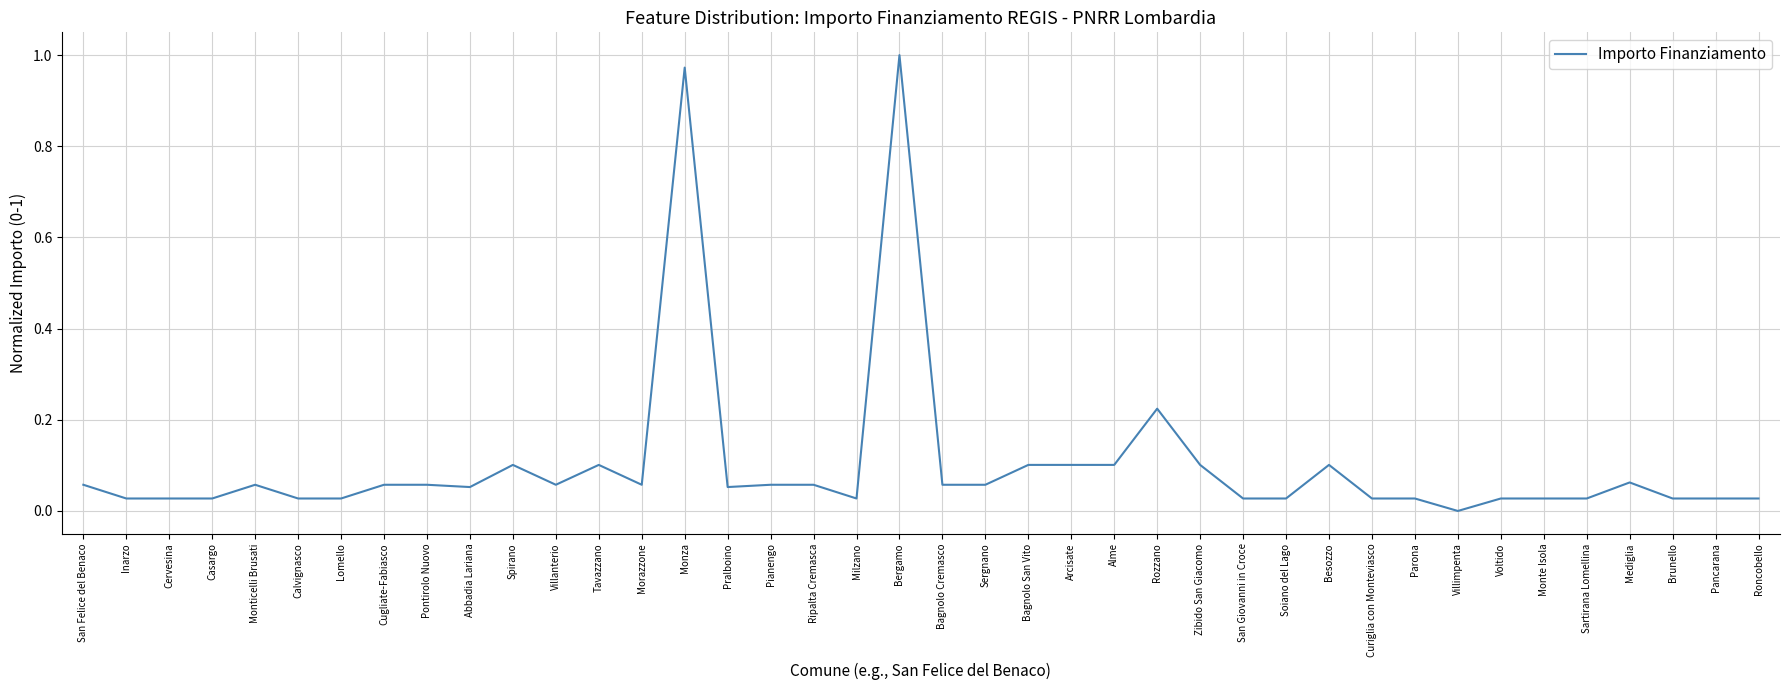

The chart shows a value of 0.0 at Mediglia. True or false?

False